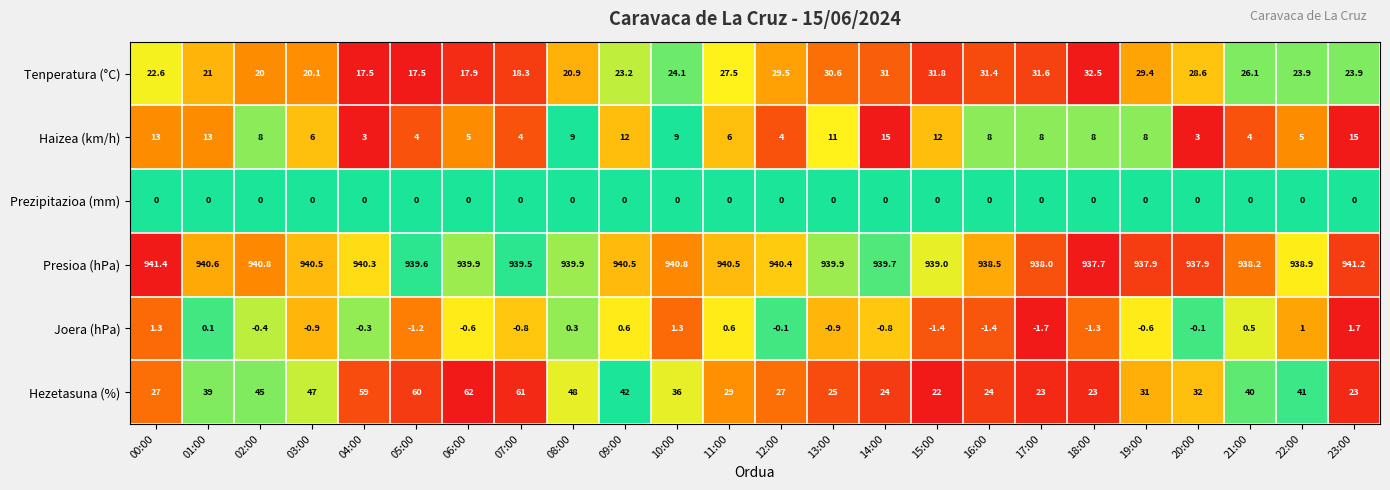

List the series in order of their peak value, lowest first.

Prezipitazioa (mm), Joera (hPa), Haizea (km/h), Tenperatura (°C), Hezetasuna (%), Presioa (hPa)